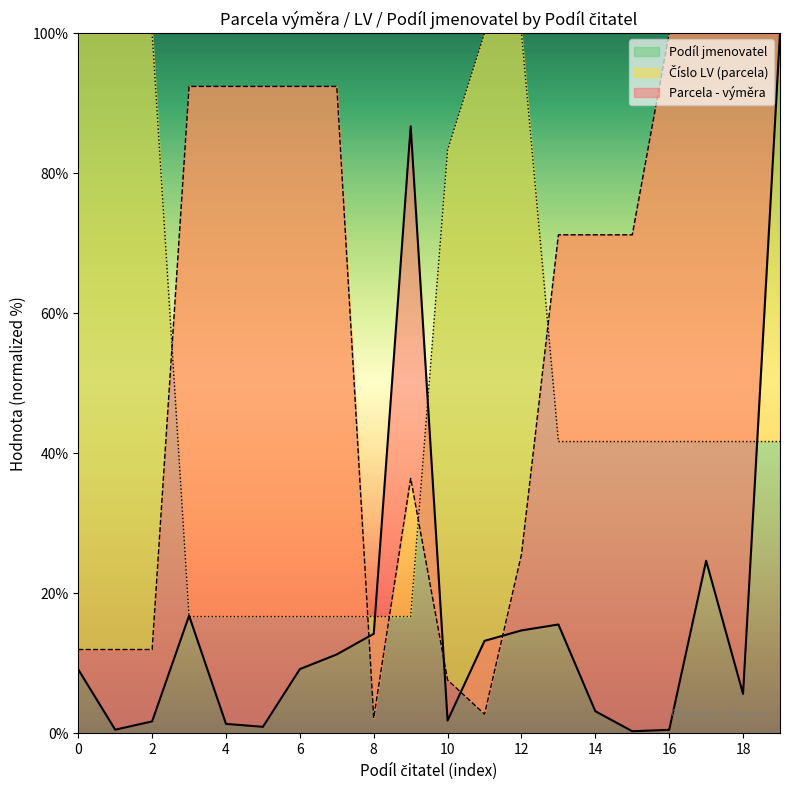

At how many categories does at least one series exceed 56?

19